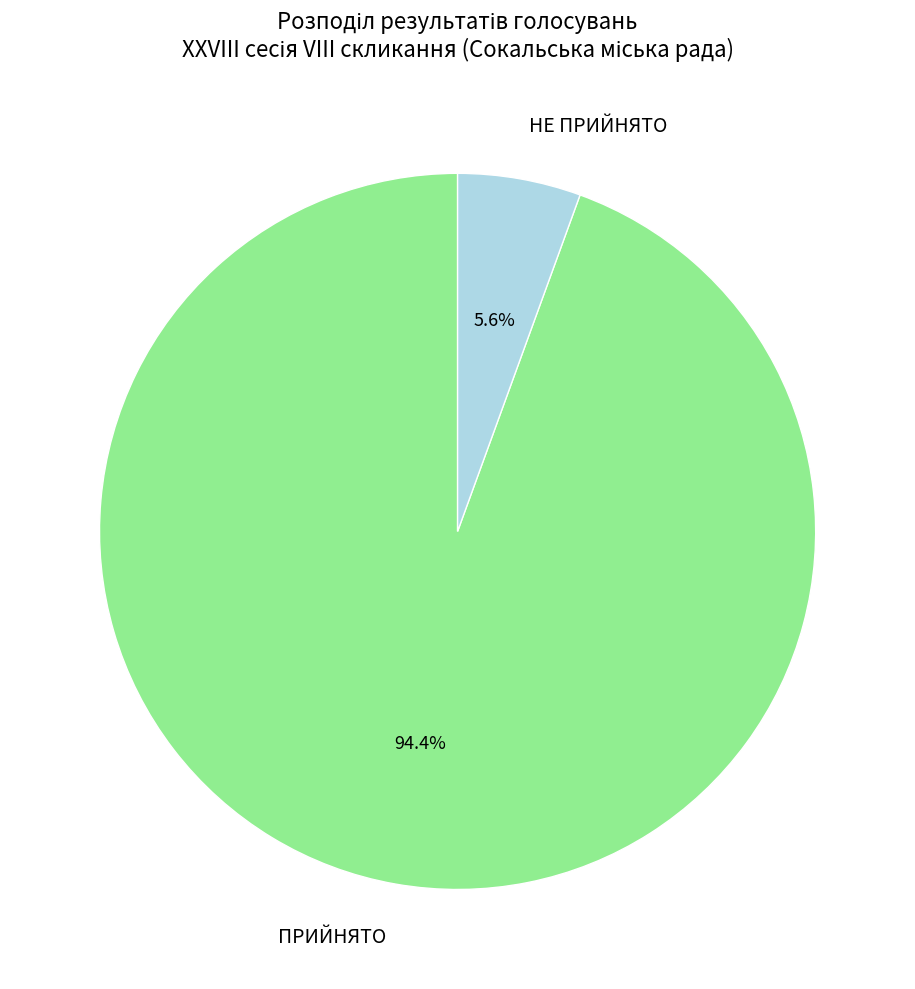

Is it true that ПРИЙНЯТО is 99% of the pie?

False